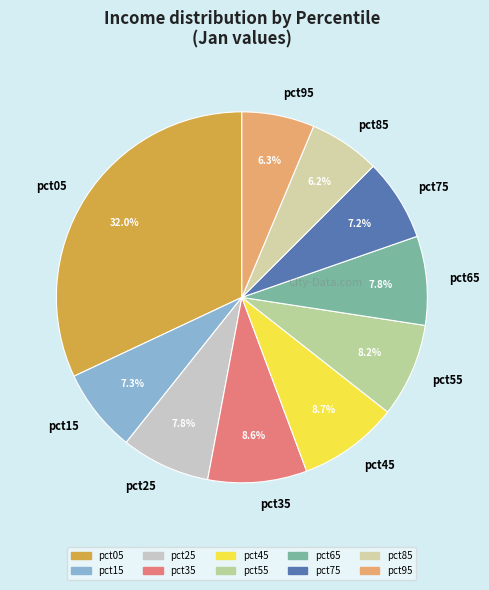

Which slice is the largest?

pct05